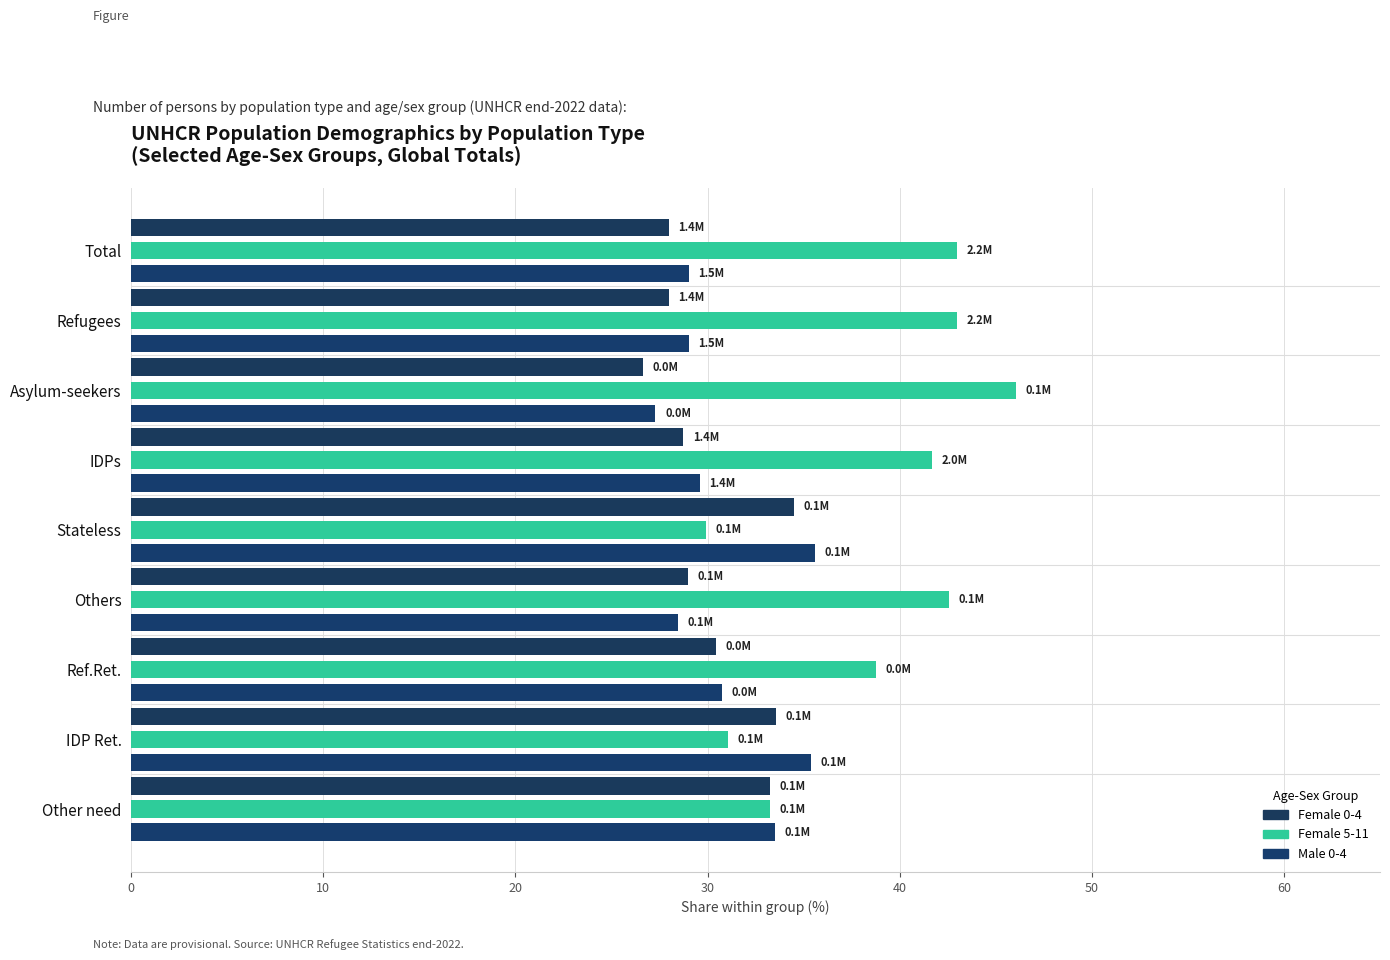

How many data points does each series have?

9